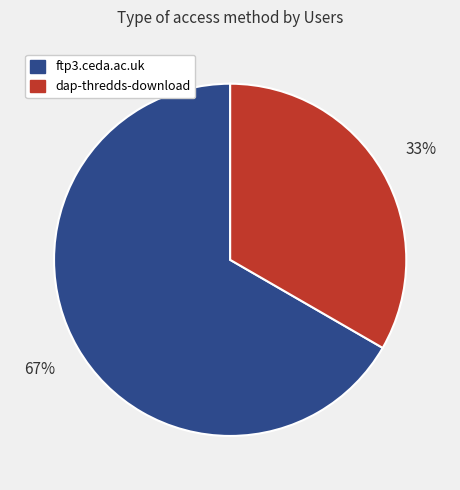

Combined, do ftp3.ceda.ac.uk and dap-thredds-download account for over 50%?

Yes